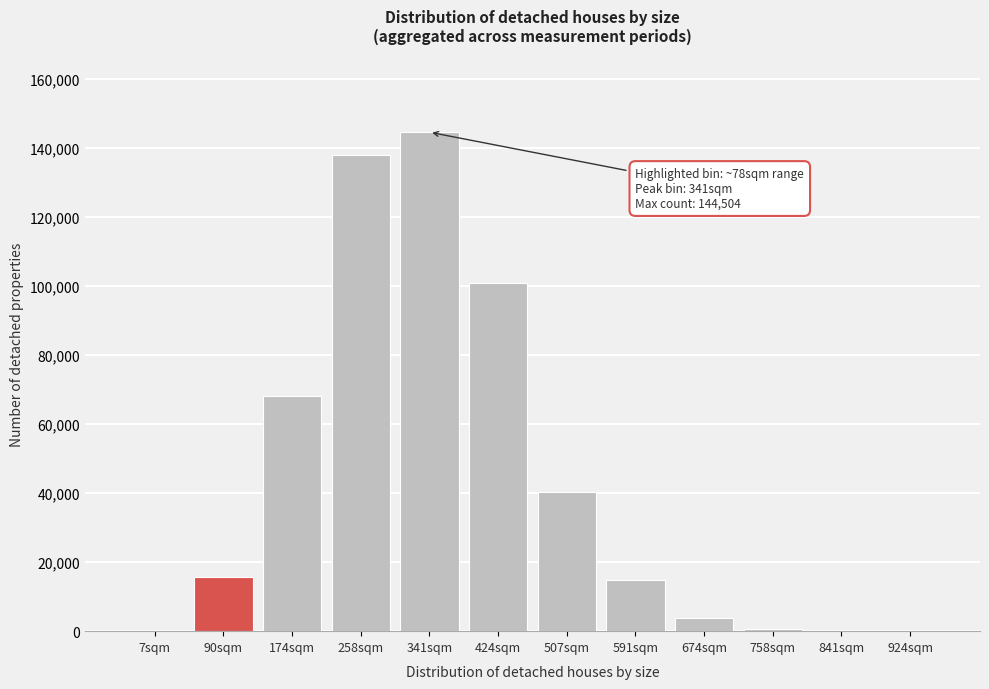

What is the change in value from 174sqm to 674sqm?

-64293